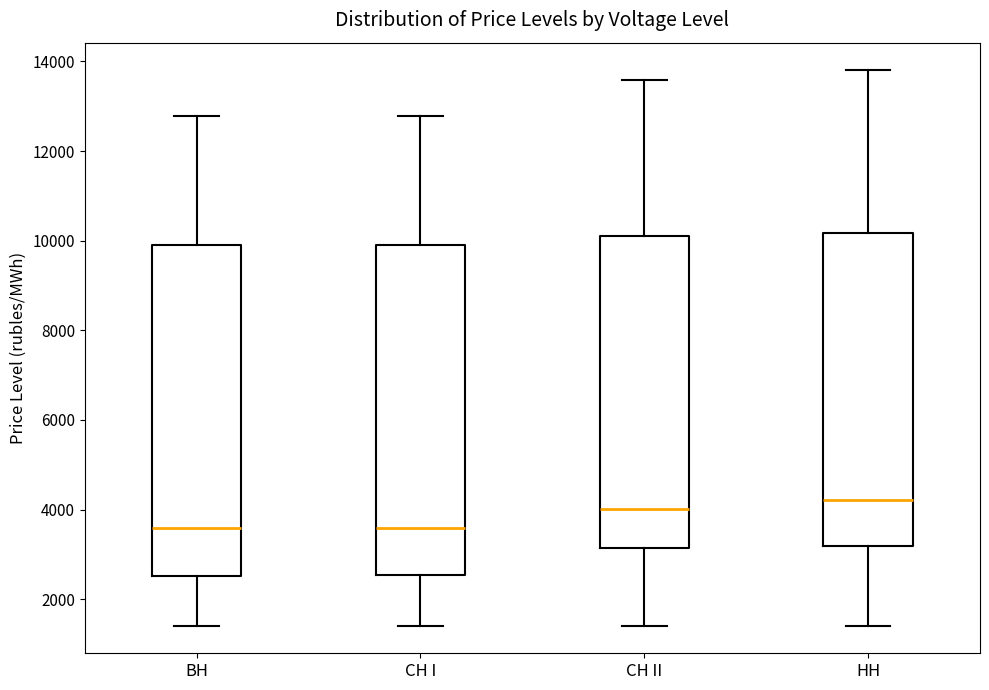

Reading left to right, read every box against the y-axis: the position of its median line, the range the box covers, and the ends of its whiskers. The values are not printed on the chart, so give them approximately, as read against the axis.

ВН: median 3600, box 2600 to 10000, whiskers 1400 to 12800
СН I: median 3600, box 2600 to 10000, whiskers 1400 to 12800
СН II: median 4000, box 3200 to 10200, whiskers 1400 to 13600
НН: median 4200, box 3200 to 10200, whiskers 1400 to 13800